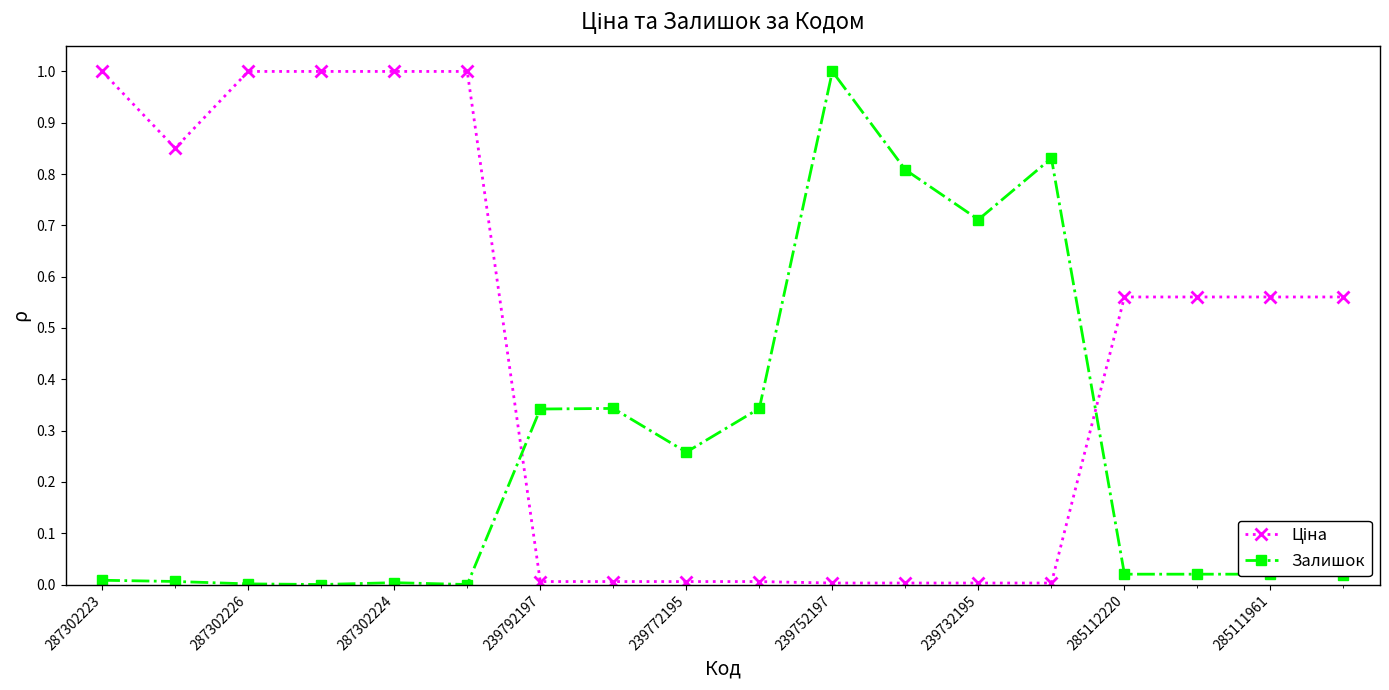

What is the difference between the maximum and minimum values in the Залишок series?

1.0